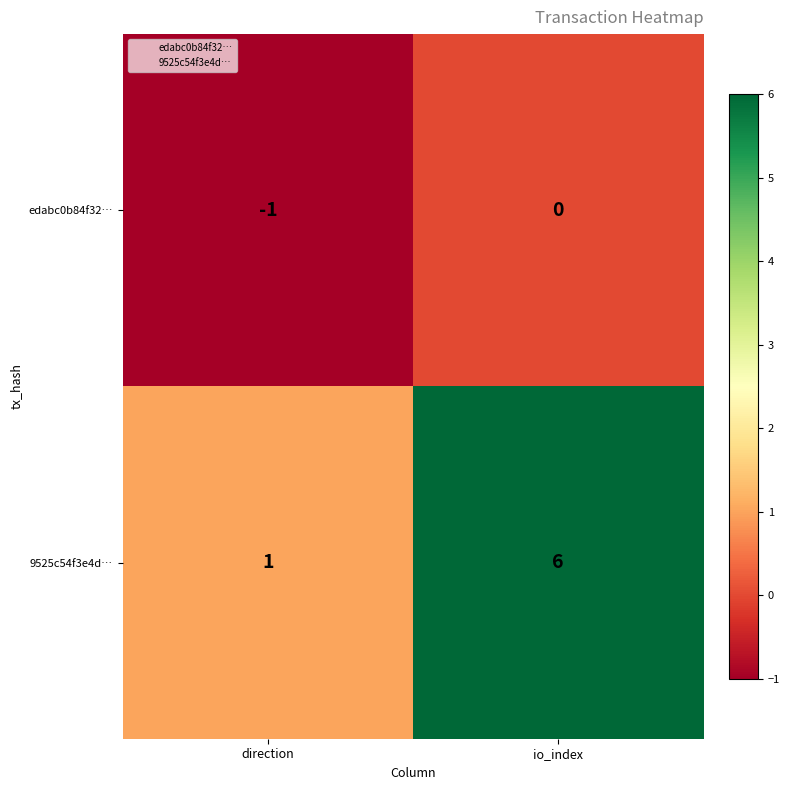

Reading left to right, what are all the values shown in this chart?

edabc0b84f32…: direction=-1	io_index=0
9525c54f3e4d…: direction=1	io_index=6